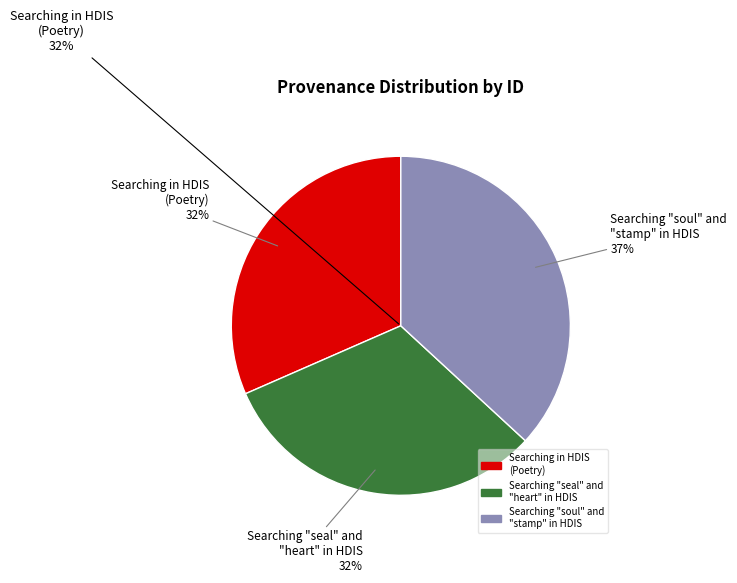

What is the ratio of the value at Searching in HDIS (Poetry) to the value at Searching soul and stamp in HDIS?

0.9